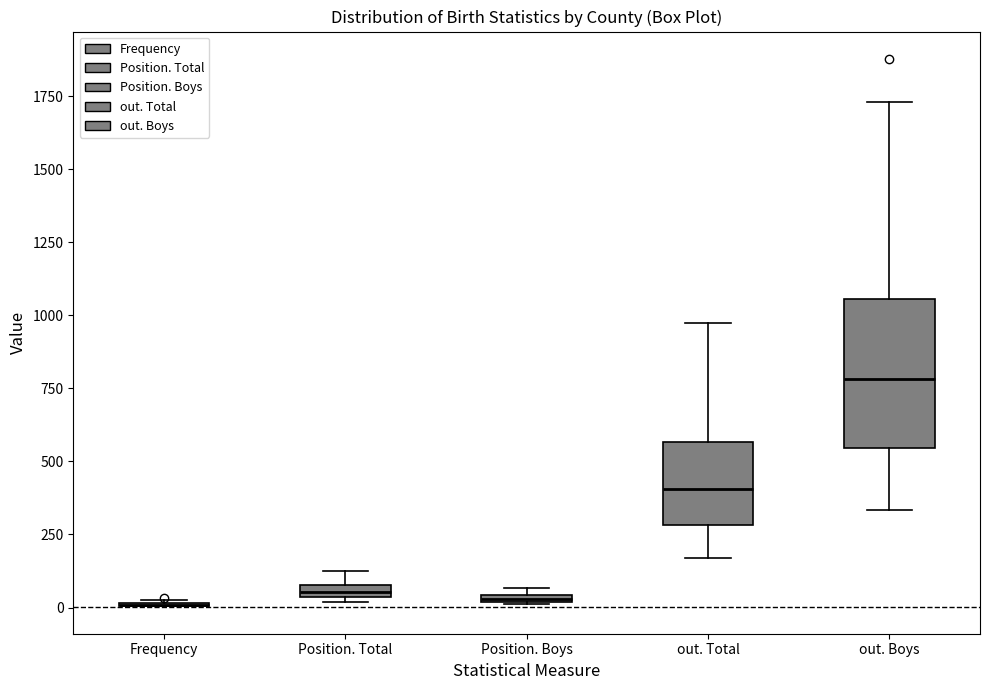

Where is the lower edge of the box for Position. Boys on the y-axis? The values are not printed on the chart, so give them approximately, as read against the axis.

0